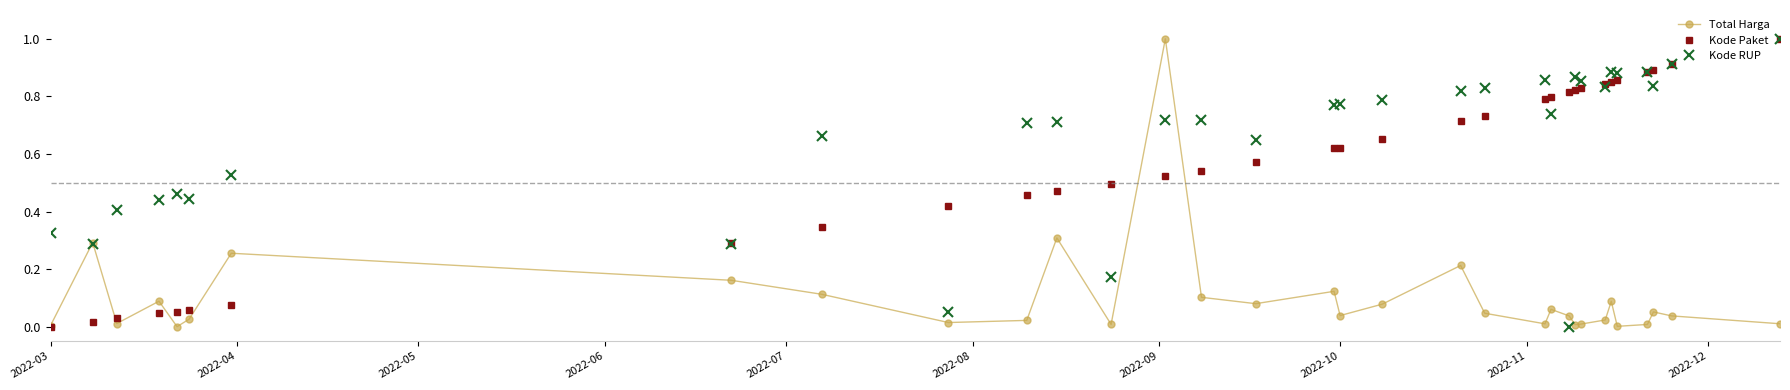

What is the highest value of the Kode RUP series?

1.0